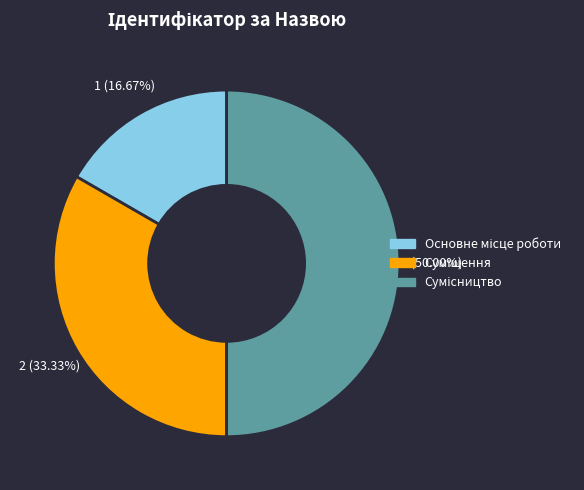

Rank the categories by value from lowest to highest.

Основне місце роботи, Суміщення, Сумісництво